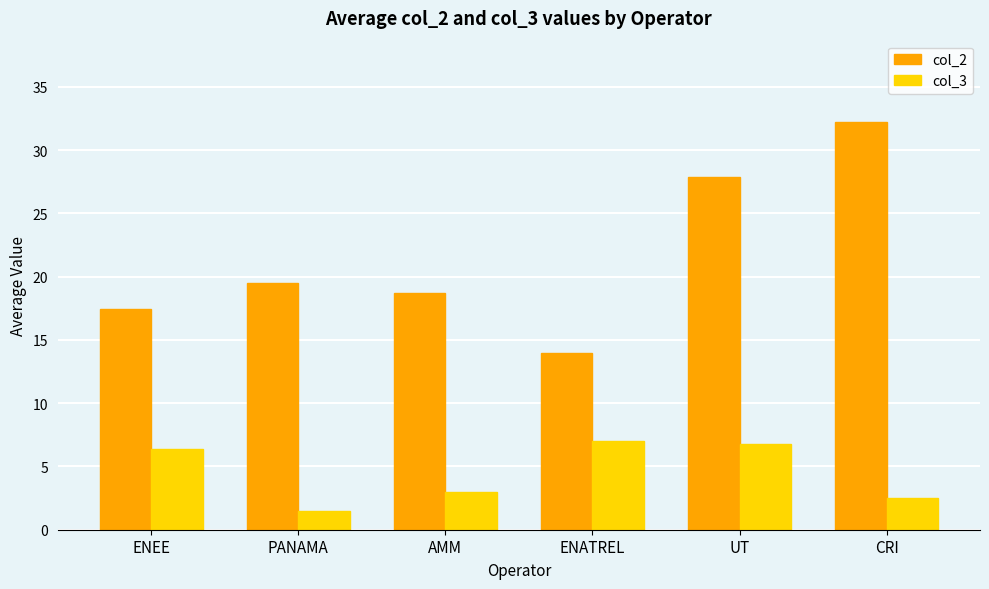

What is the approximate value of col_2 at ENATREL?

14.0